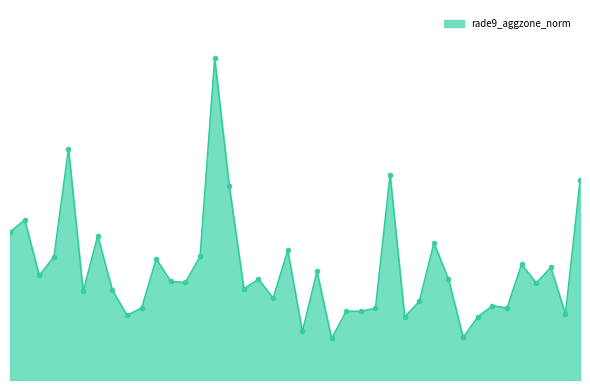

Does the chart display data point markers on the line(s)?

No